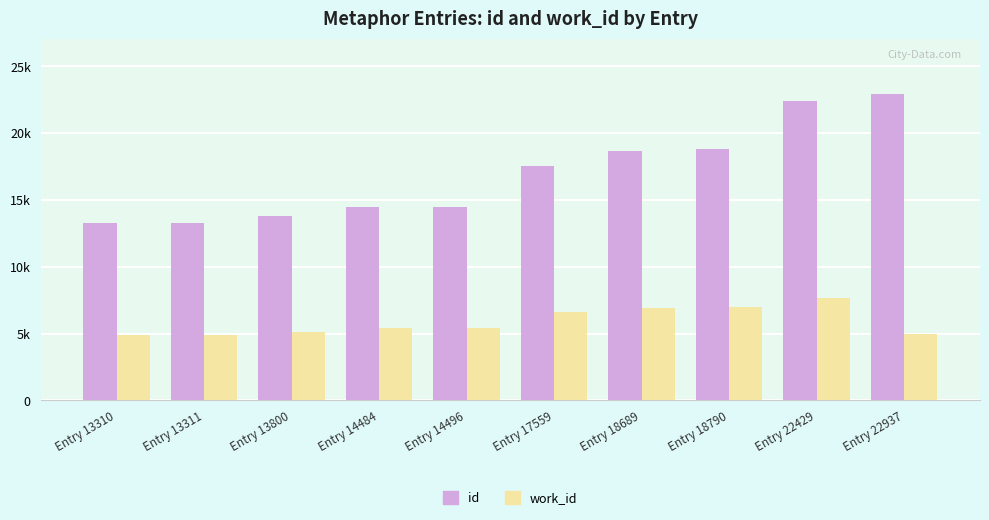

What are all the series names shown in the legend?

id, work_id